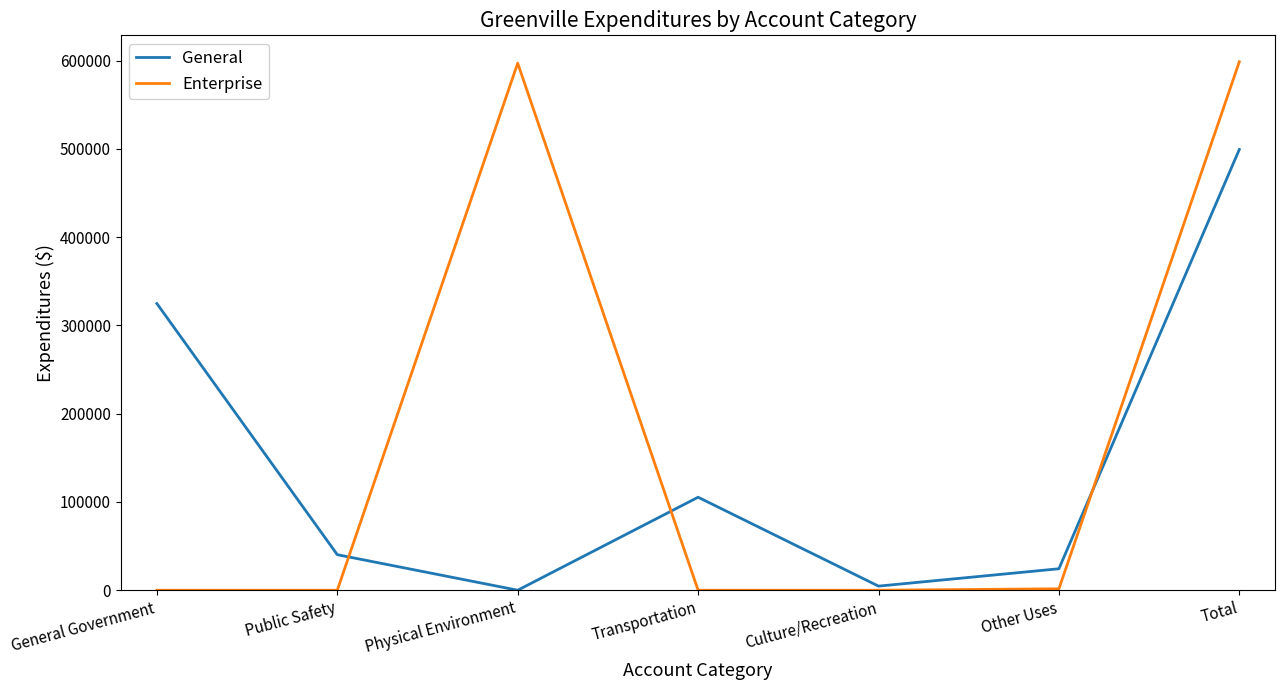

Which series has the largest total across all categories?

Enterprise